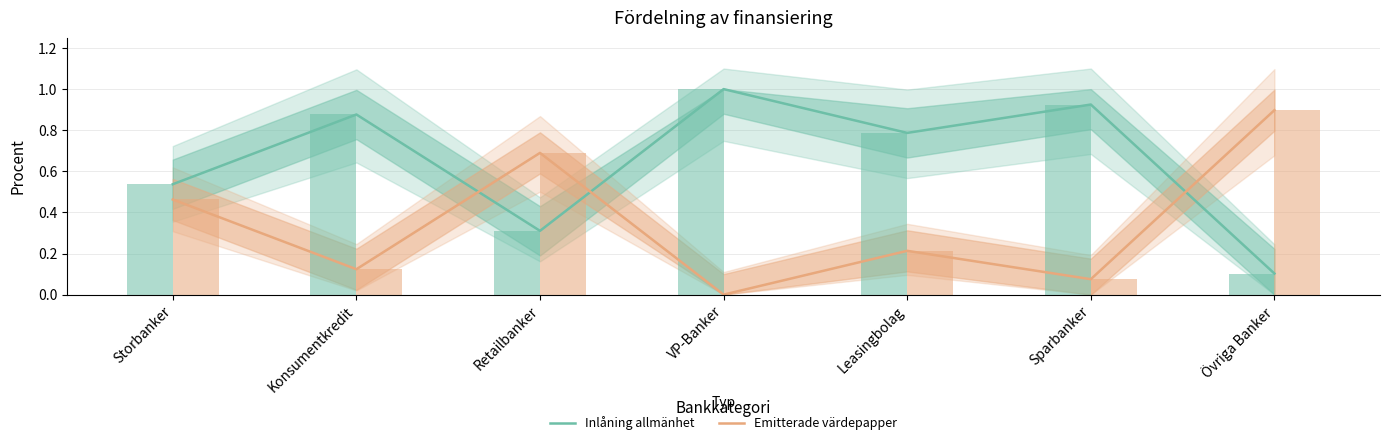

What is the label of the 5th bar from the right?

Retailbanker